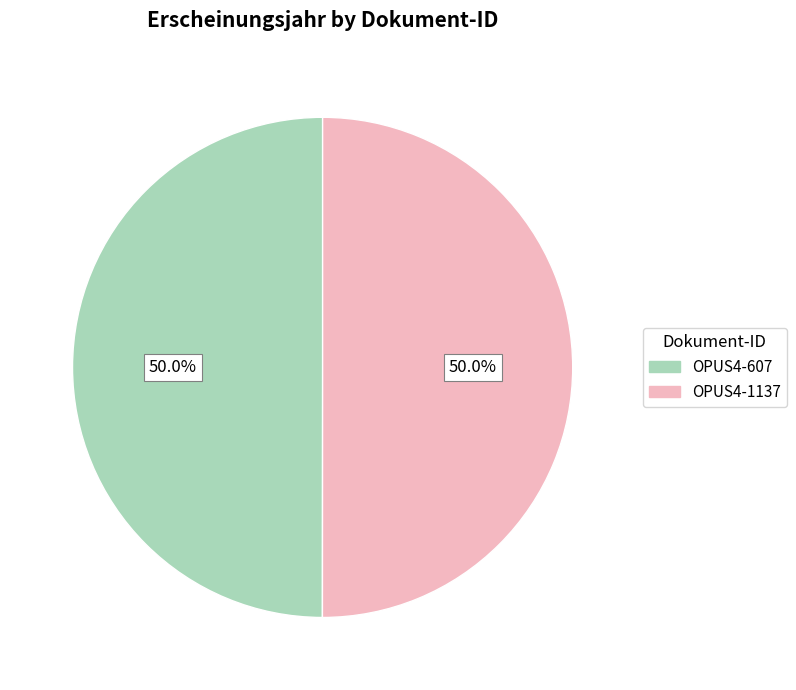

What is the total percentage of OPUS4-1137 and OPUS4-607?

100.0%